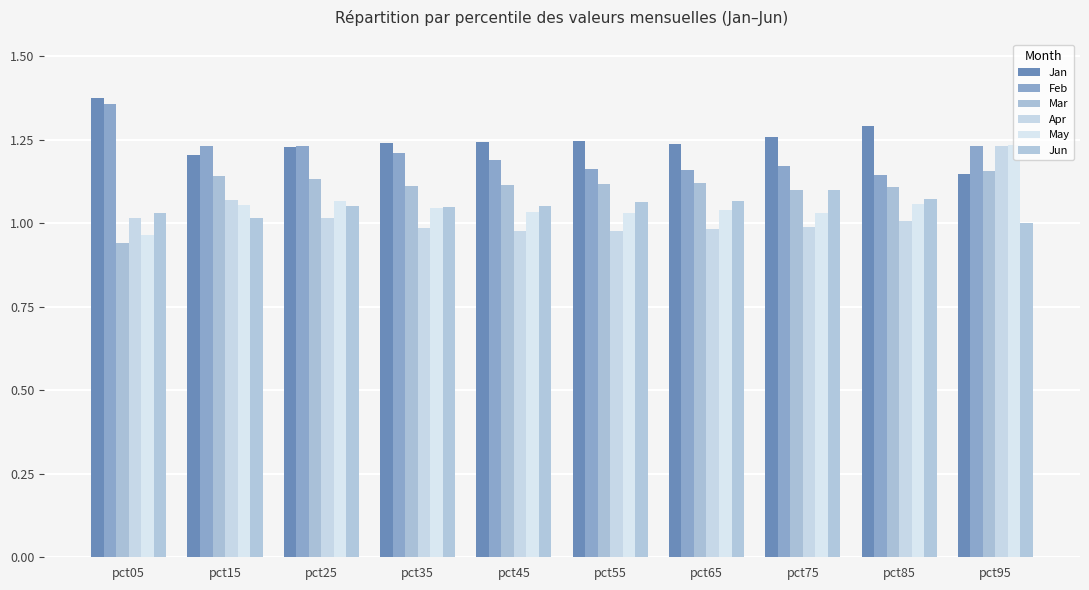

Is the value of Mar at pct55 greater than the value of Jan at pct95?

No